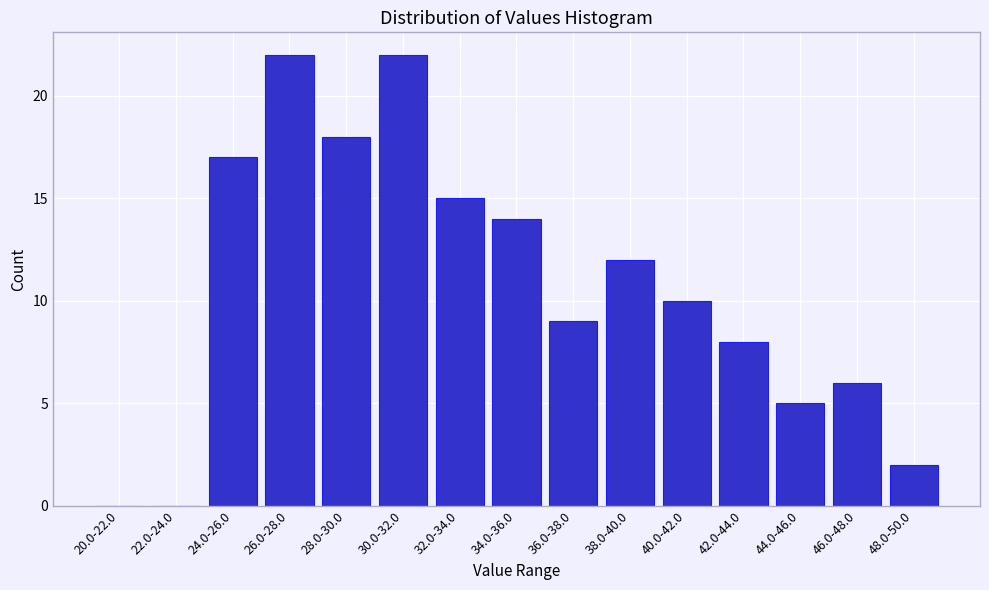

Reading left to right, extract all data points from this chart.

20.0-22.0=0	22.0-24.0=0	24.0-26.0=17	26.0-28.0=22	28.0-30.0=18	30.0-32.0=22	32.0-34.0=15	34.0-36.0=14	36.0-38.0=9	38.0-40.0=12	40.0-42.0=10	42.0-44.0=8	44.0-46.0=5	46.0-48.0=6	48.0-50.0=2